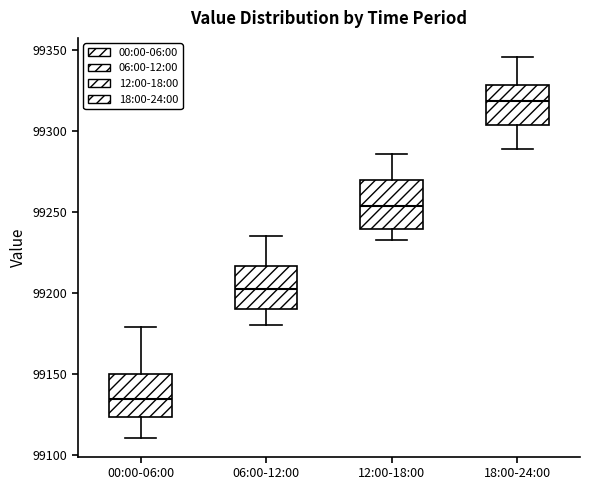

Reading left to right, transcribe this box plot: for each box, give where its median line is, the range the box spans, and where its two whiskers end, as read against the y-axis. The values are not printed on the chart, so give them approximately, as read against the axis.

00:00-06:00: median 99135, box 99125 to 99150, whiskers 99110 to 99180
06:00-12:00: median 99205, box 99190 to 99215, whiskers 99180 to 99235
12:00-18:00: median 99255, box 99240 to 99270, whiskers 99230 to 99285
18:00-24:00: median 99320, box 99305 to 99330, whiskers 99290 to 99345